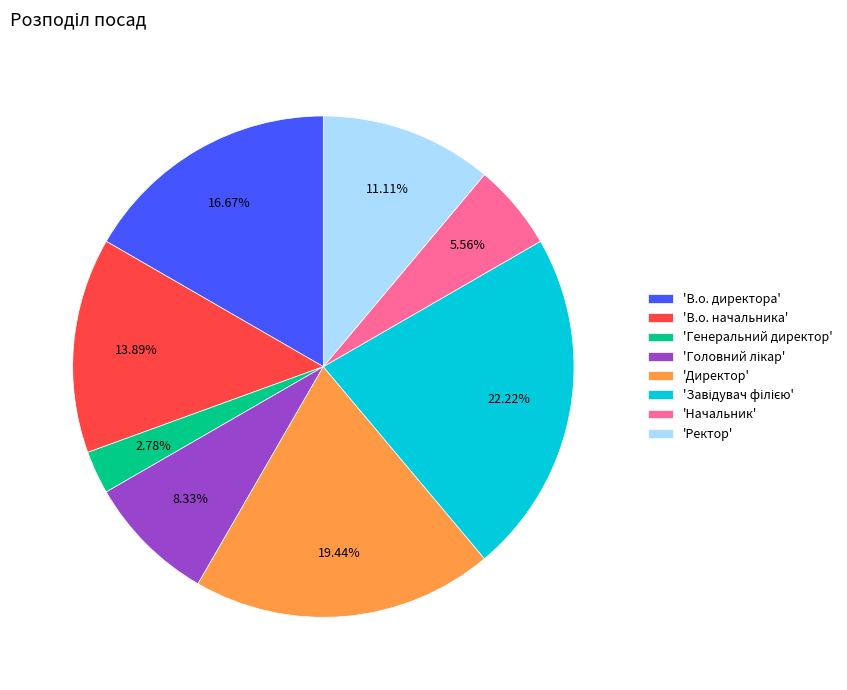

Does any single category account for the majority?

No